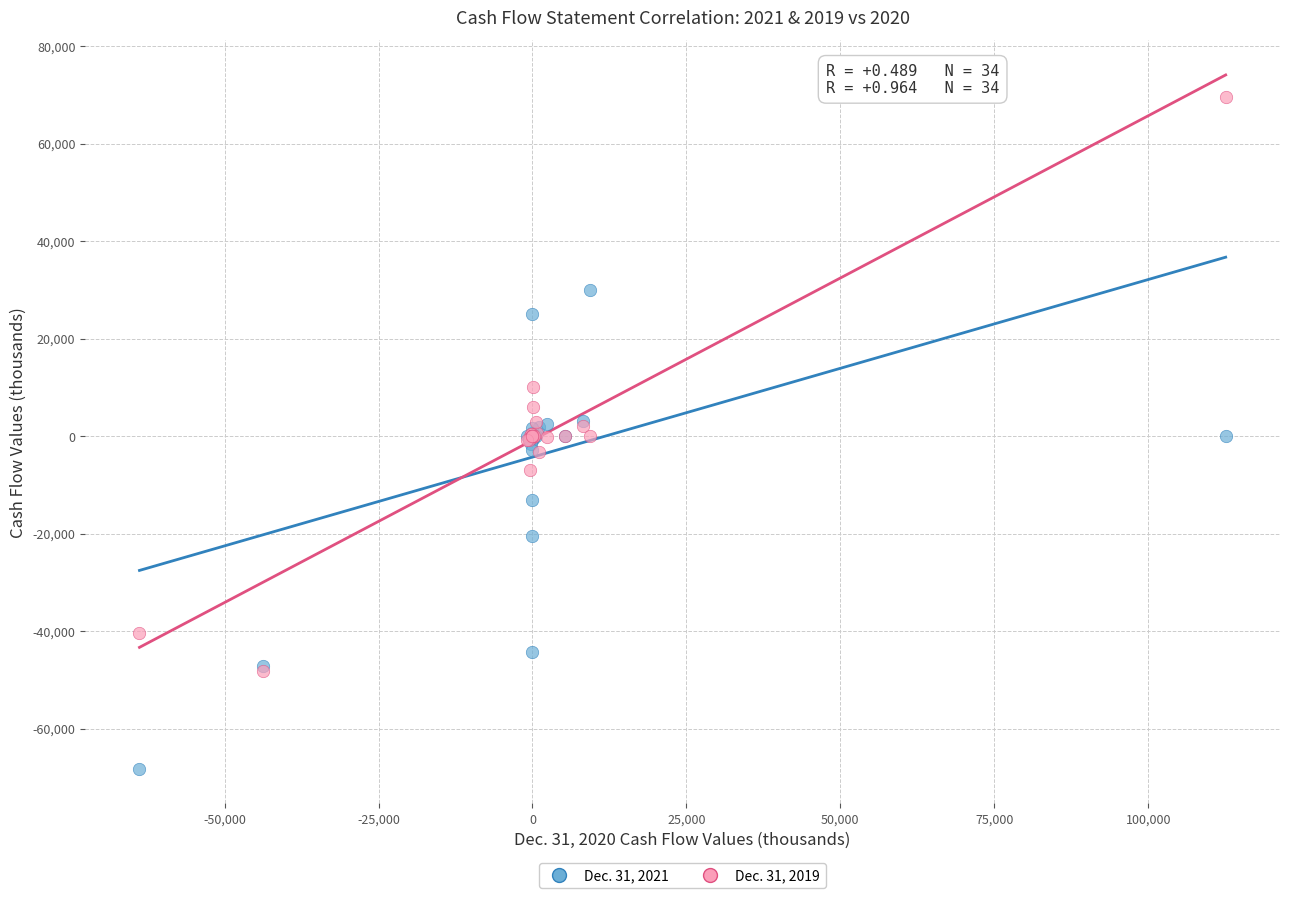

Which series contains the lowest Y value?

Dec. 31, 2021